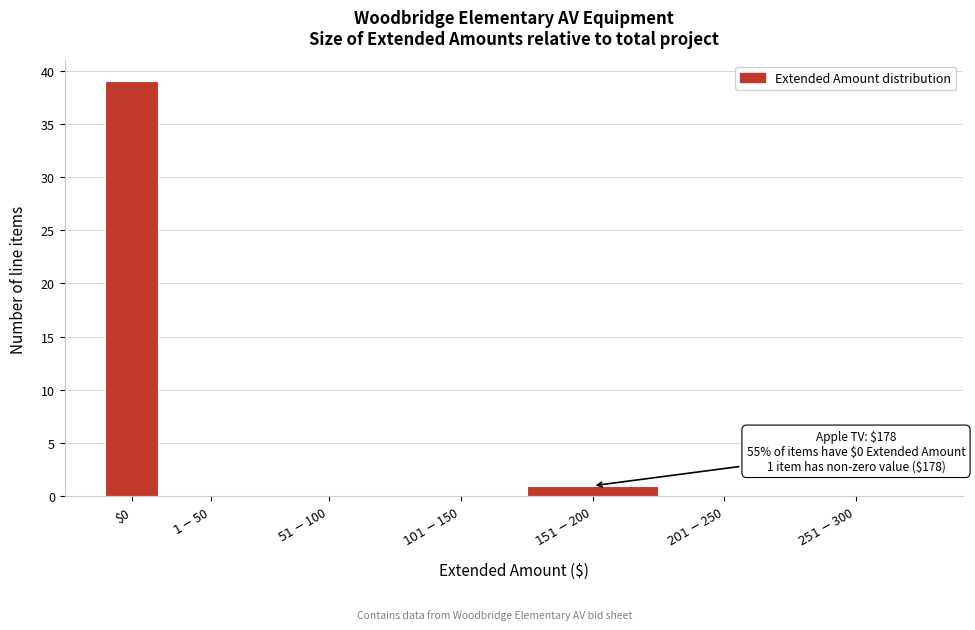

The chart shows a value of 39 at $0. True or false?

True